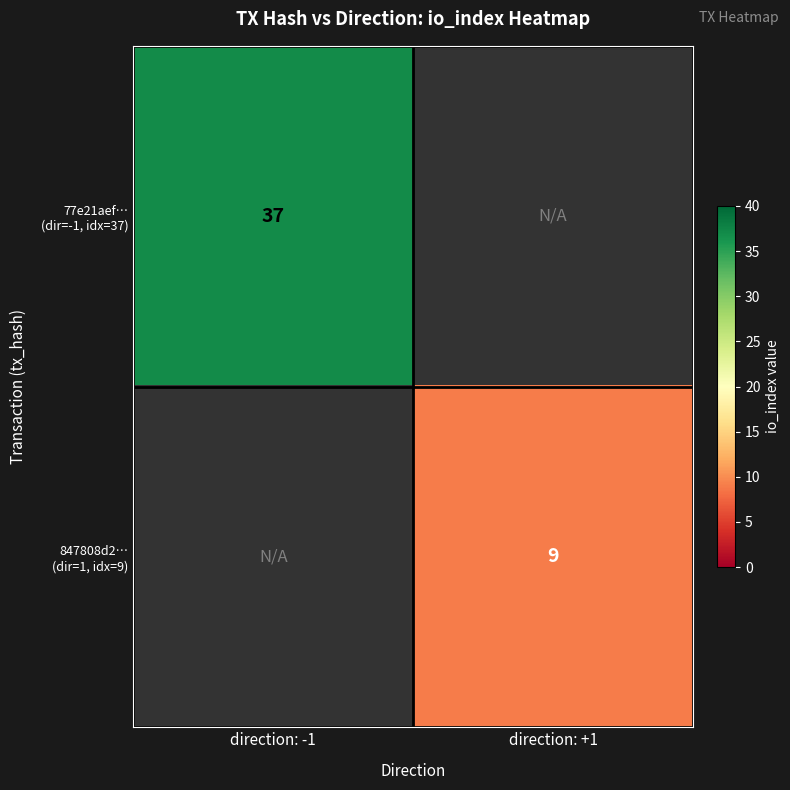

The 77e21aef… (dir=-1, idx=37) series shows 37.0 at direction: -1. True or false?

True